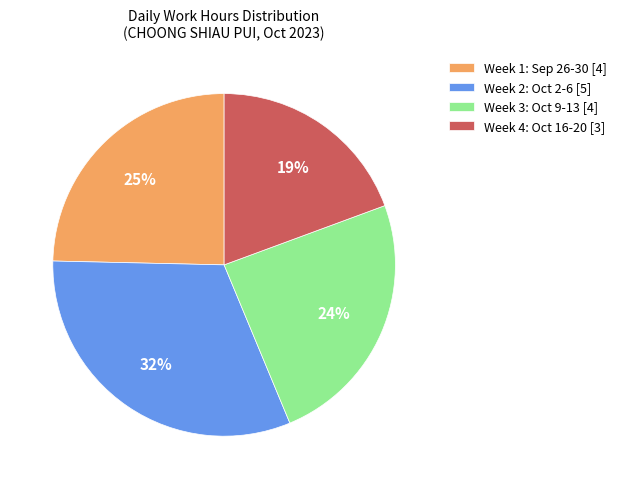

To the nearest percent, what percentage of the pie is Week 3: Oct 9-13 [4]?

24%